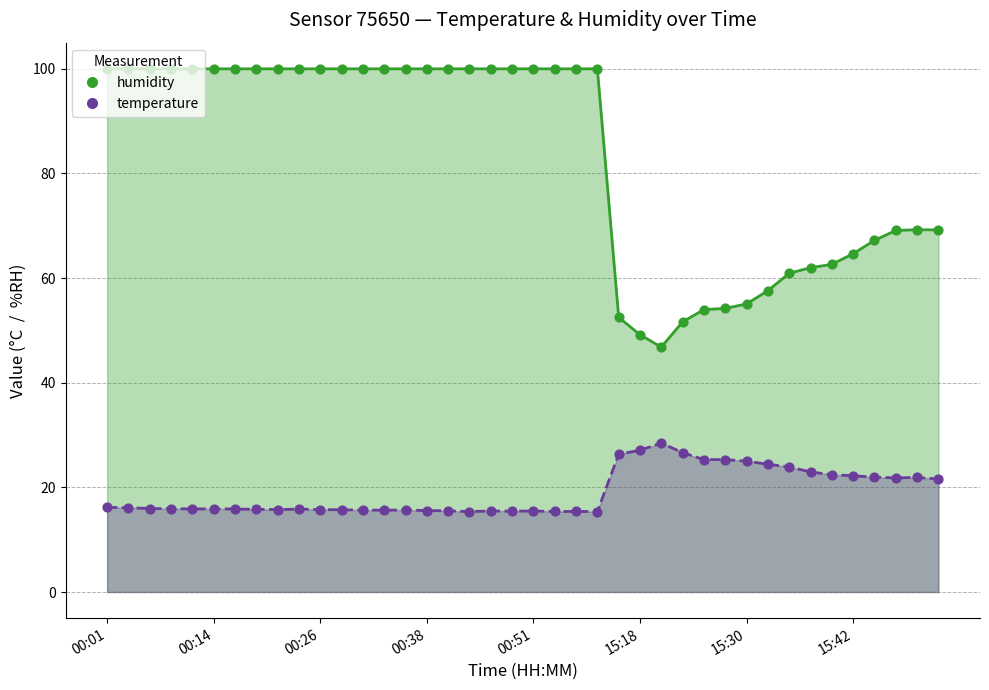

Is the value of temperature at 15:49 greater than the value of humidity at 00:48?

No